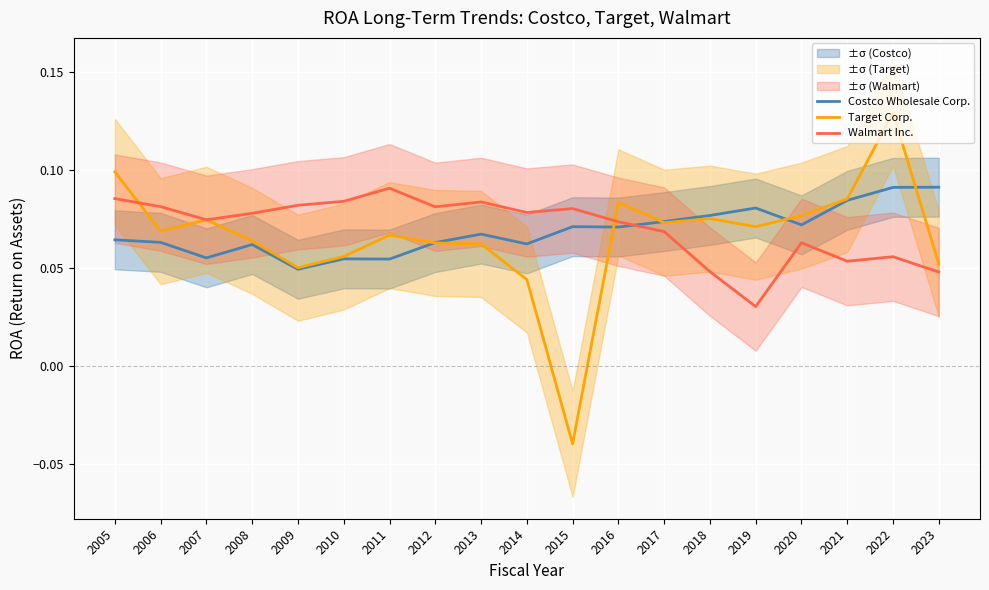

Reading right to left, extract all data points from this chart.

Costco Wholesale Corp.: 0.1	0.1	0.1	0.1	0.1	0.1	0.1	0.1	0.1	0.1	0.1	0.1	0.1	0.1	0.0	0.1	0.1	0.1	0.1
Target Corp.: 0.1	0.1	0.1	0.1	0.1	0.1	0.1	0.1	-0.0	0.0	0.1	0.1	0.1	0.1	0.1	0.1	0.1	0.1	0.1
Walmart Inc.: 0.0	0.1	0.1	0.1	0.0	0.0	0.1	0.1	0.1	0.1	0.1	0.1	0.1	0.1	0.1	0.1	0.1	0.1	0.1